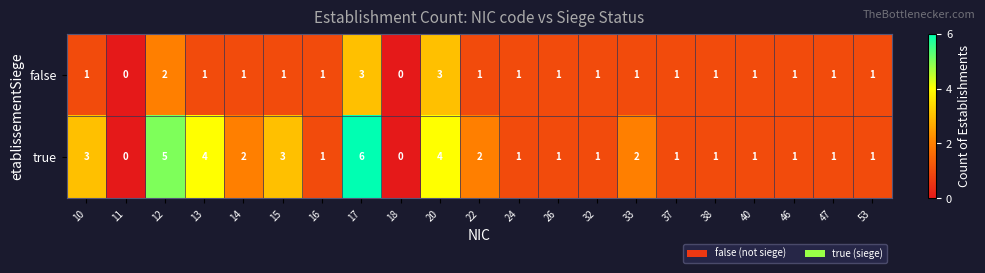

Which series changed the most between 12 and 22?

true